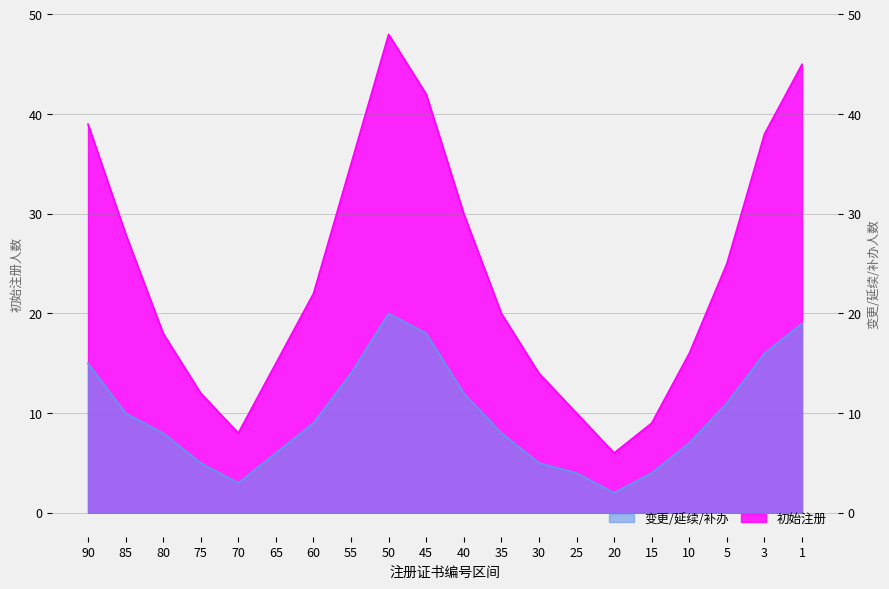

True or false: 初始注册 and 变更/延续/补办 intersect in this chart.

False